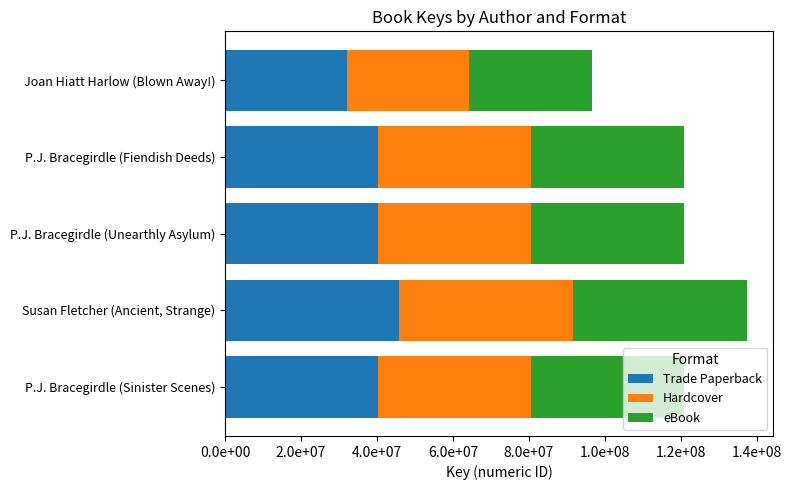

Which series has the largest range (max minus min)?

Trade Paperback